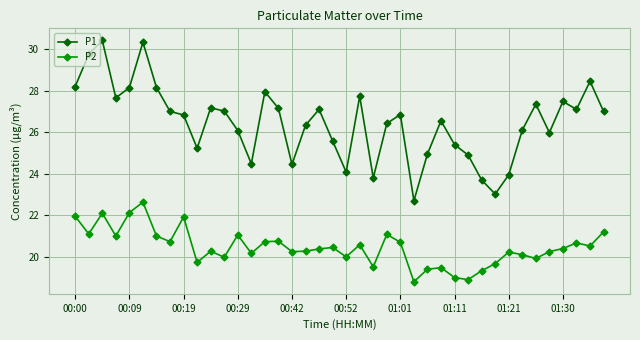

What is the difference between the second highest and minimum values in the P2 series?

3.3